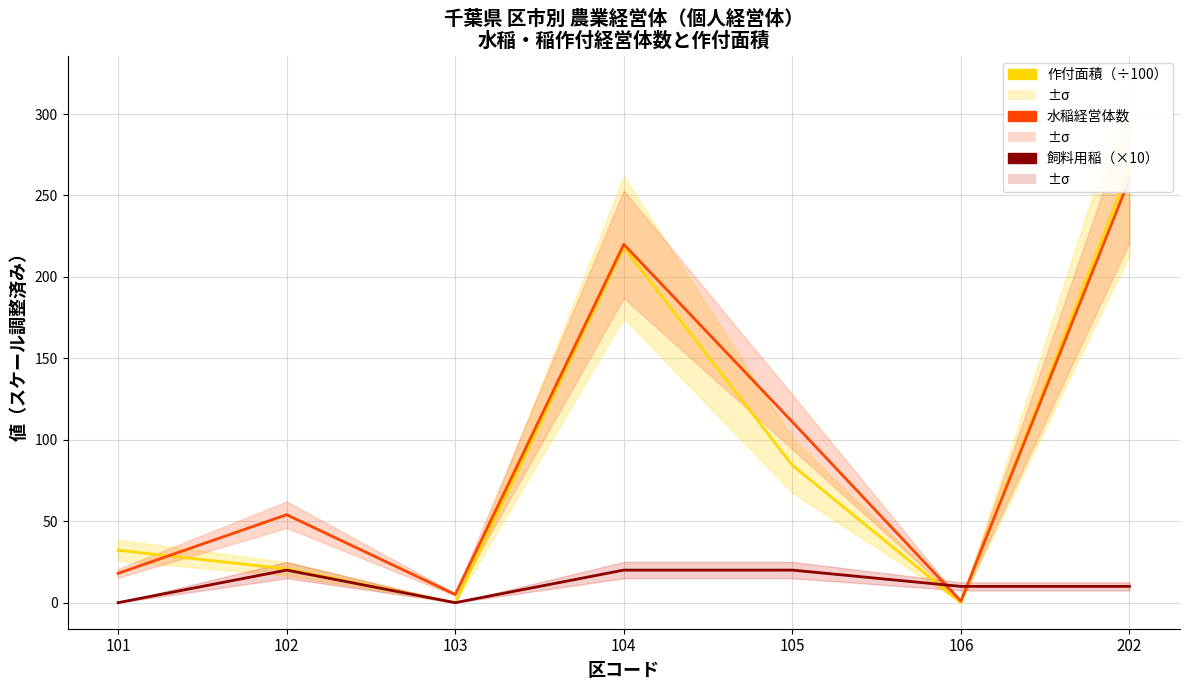

Reading left to right, extract all data points from this chart.

作付面積（÷100）: 32.2	20.7	0.0	218.2	84.4	0.0	266.6
水稲経営体数: 18.0	54.0	5.0	220.0	111.0	1.0	260.0
飼料用稲（×10）: 0.0	20.0	0.0	20.0	20.0	10.0	10.0